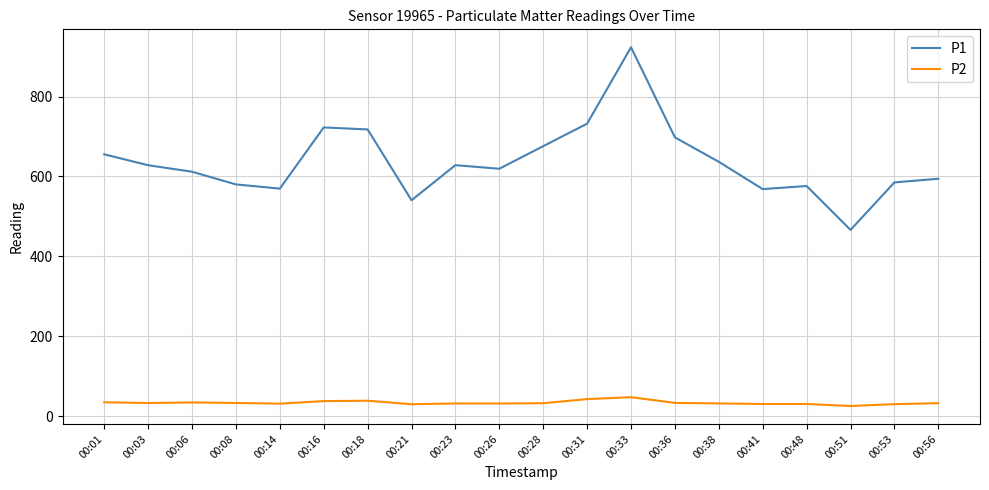

True or false: P2 has more than 2 interior local peaks.

True